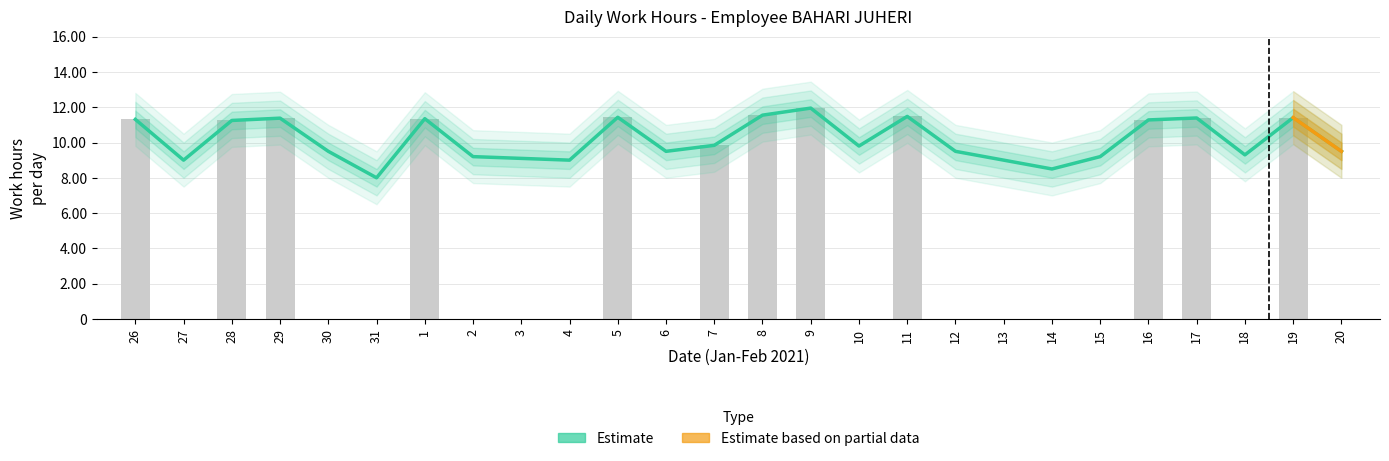

Does the chart contain stacked bars?

No